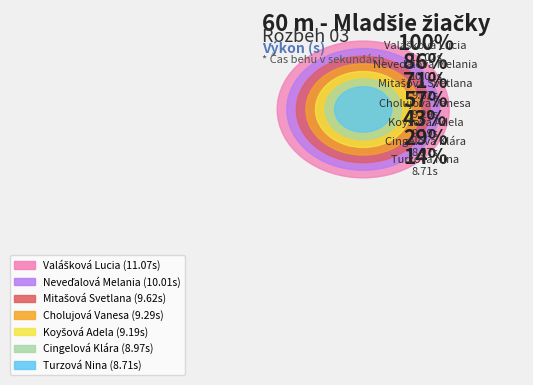

What percentage do Cholujová Vanesa and Cingelová Klára together represent?

27.3%